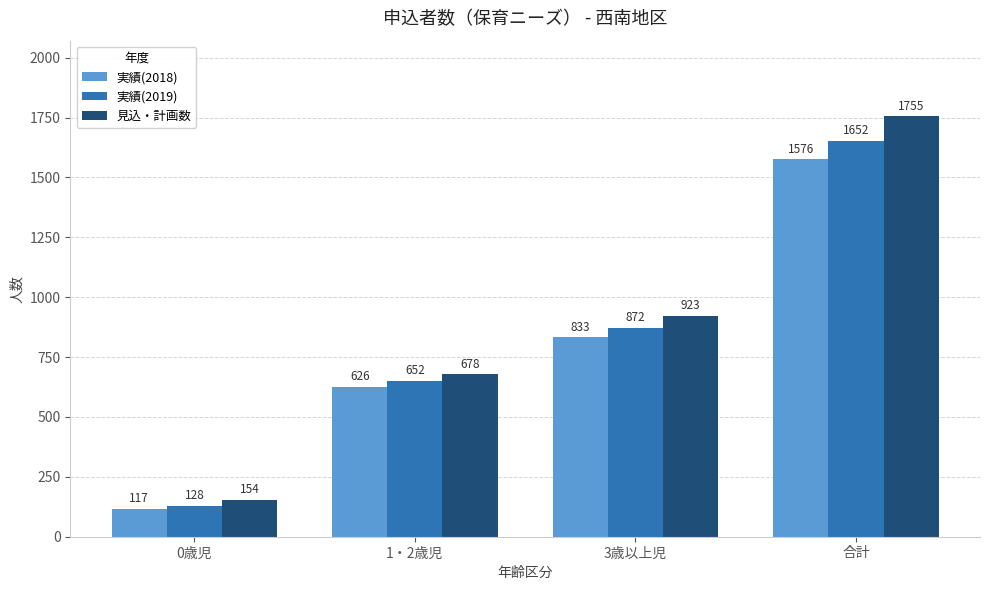

Reading right to left, extract all data points from this chart.

実績(2018): 合計=1576	3歳以上児=833	1・2歳児=626	0歳児=117
実績(2019): 合計=1652	3歳以上児=872	1・2歳児=652	0歳児=128
見込・計画数: 合計=1755	3歳以上児=923	1・2歳児=678	0歳児=154